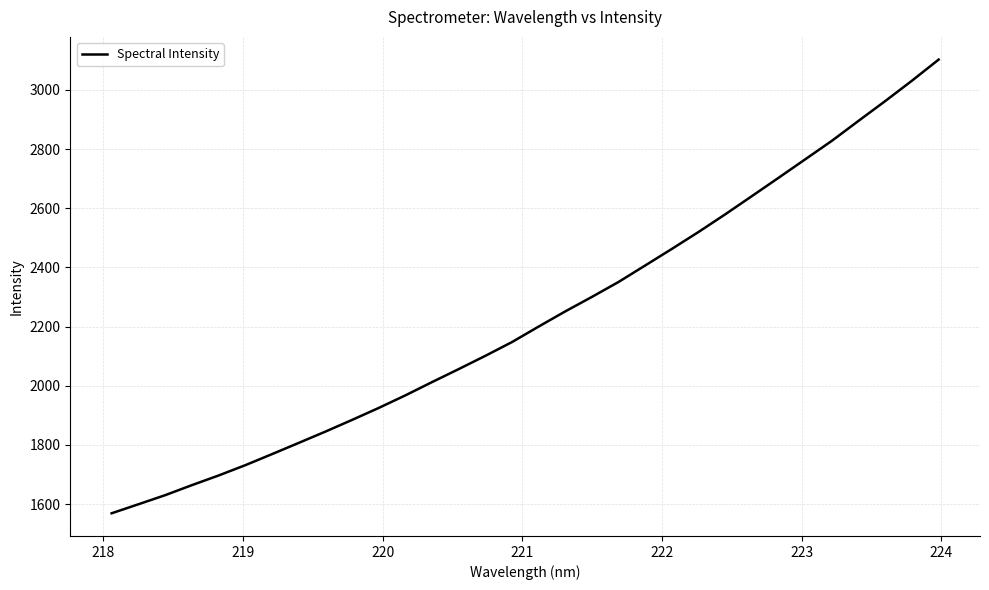

What is the difference between the maximum and minimum values?

1533.6